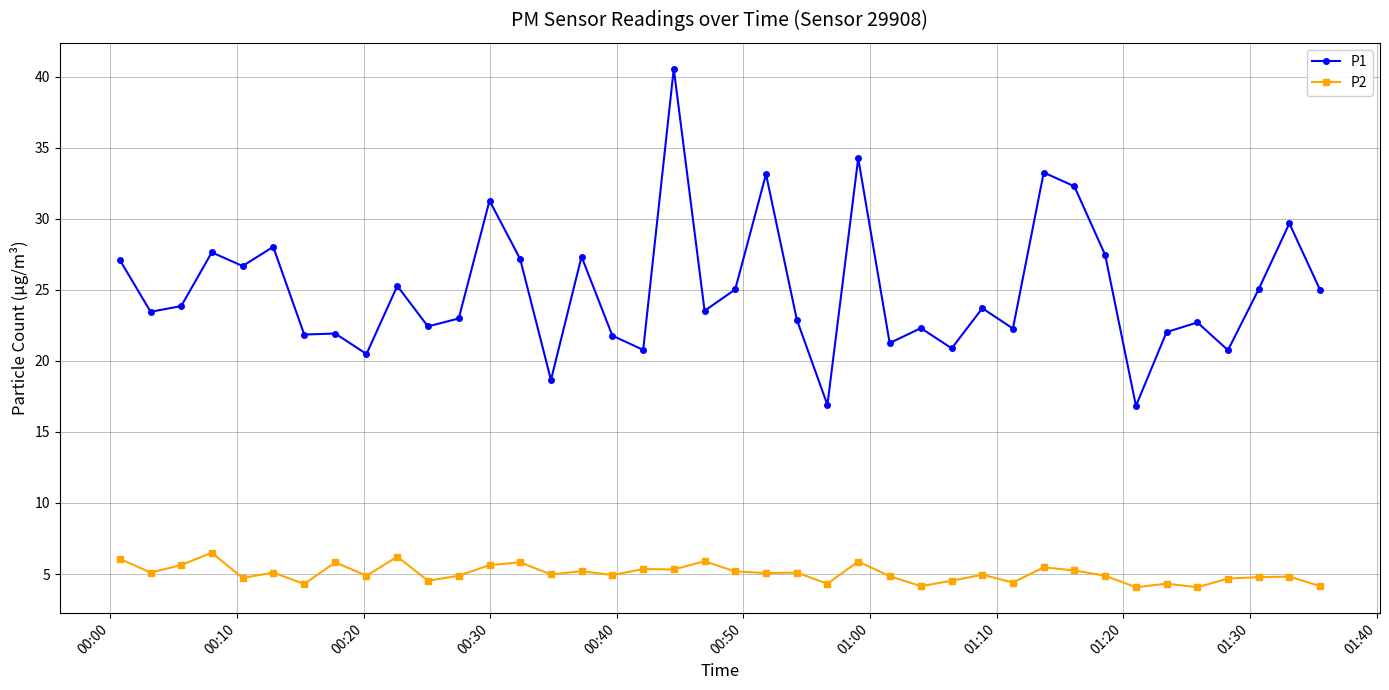

What is the sum of all P2 values?

201.8